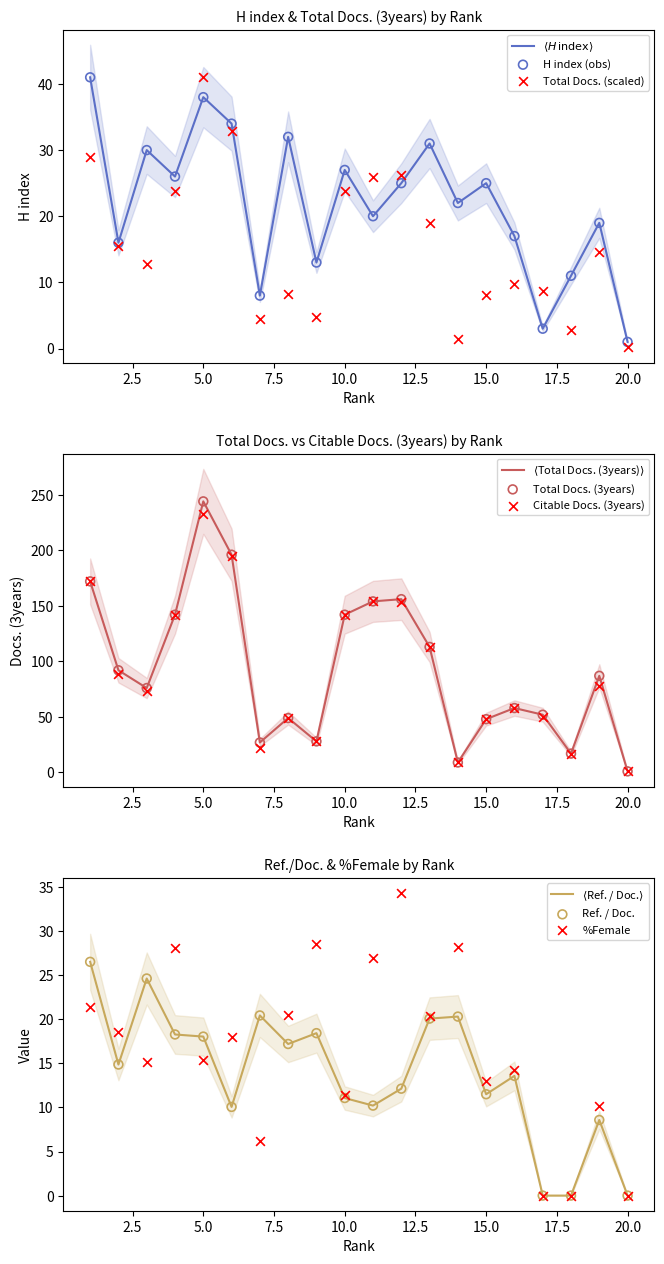

Which series contains the lowest Y value?

Ref. / Doc.